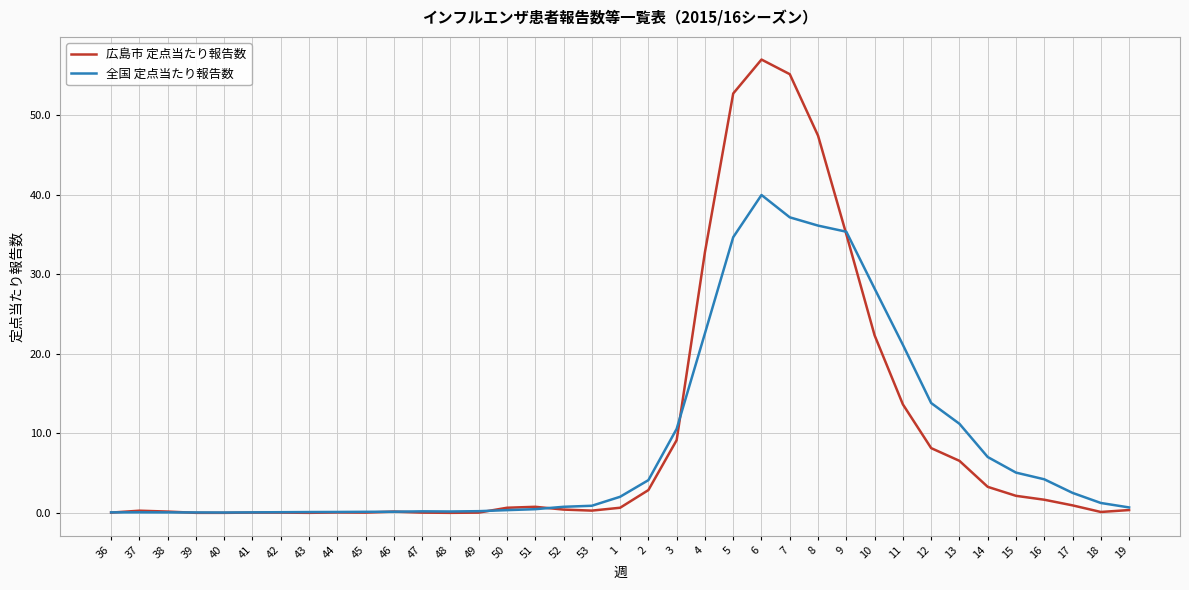

List the series in order of their peak value, lowest first.

全国 定点当たり報告数, 広島市 定点当たり報告数